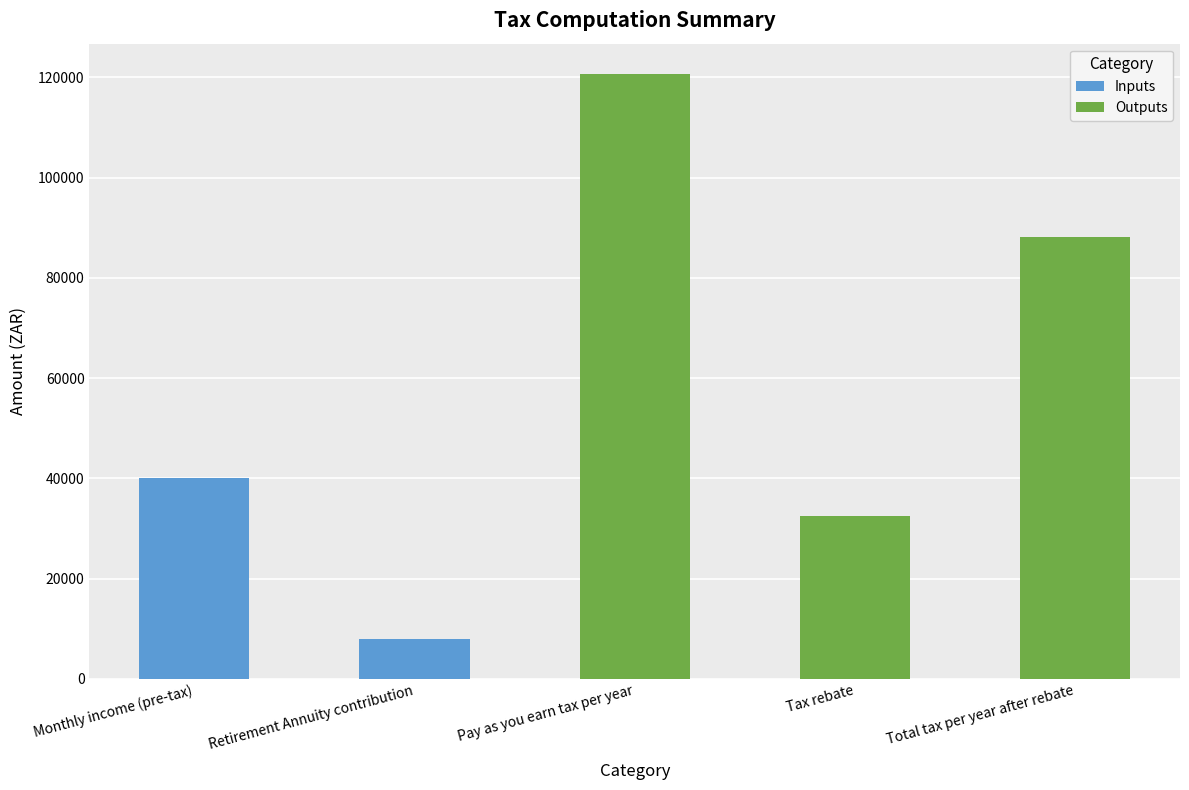

What value does the Outputs series have at Total tax per year after rebate?

88079.5